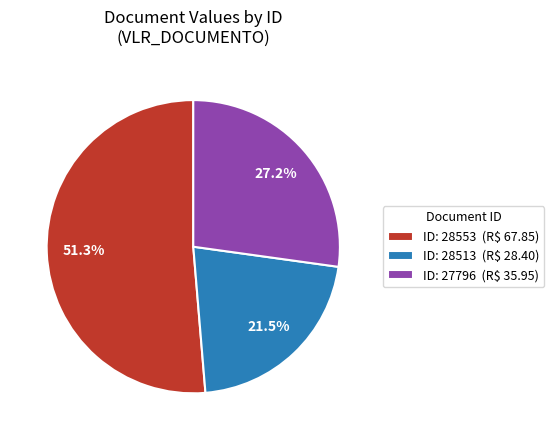

Count the number of slices in the pie.

3